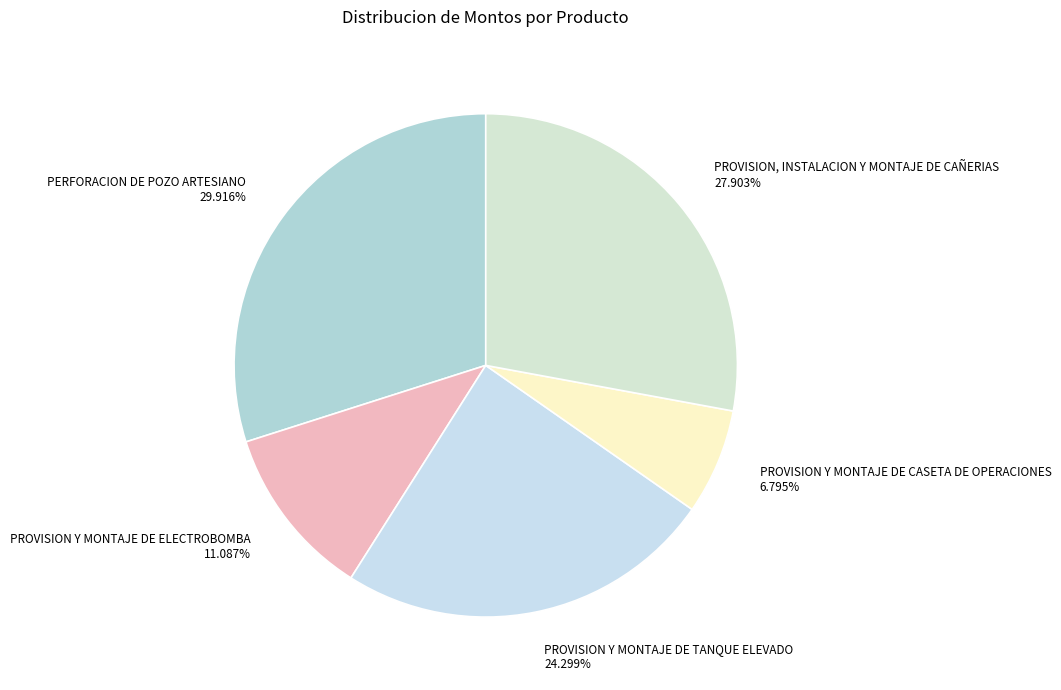

Rank the categories by value from lowest to highest.

PROVISION Y MONTAJE DE CASETA DE OPERACIONES, PROVISION Y MONTAJE DE ELECTROBOMBA, PROVISION Y MONTAJE DE TANQUE ELEVADO, PROVISION, INSTALACION Y MONTAJE DE CAÑERIAS, PERFORACION DE POZO ARTESIANO